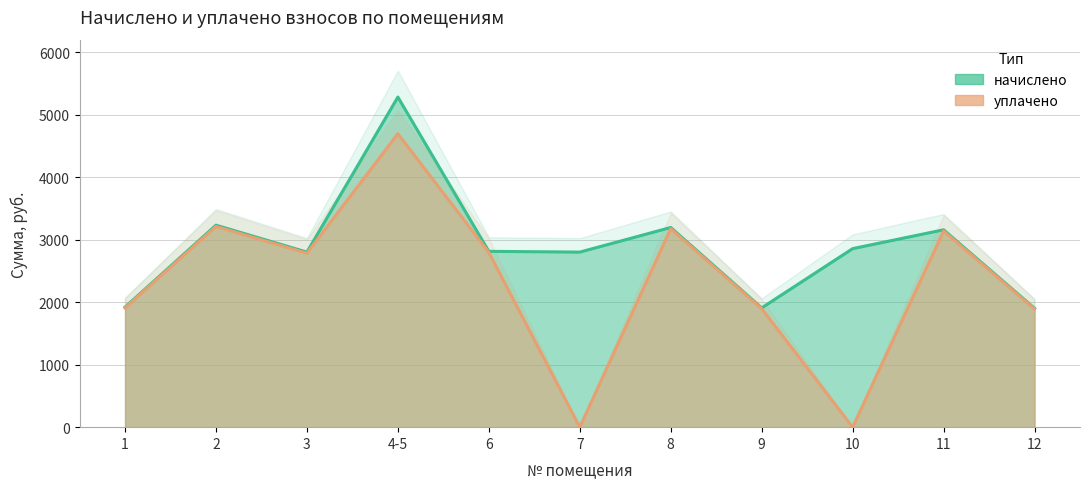

Does the chart have visible grid lines?

Yes